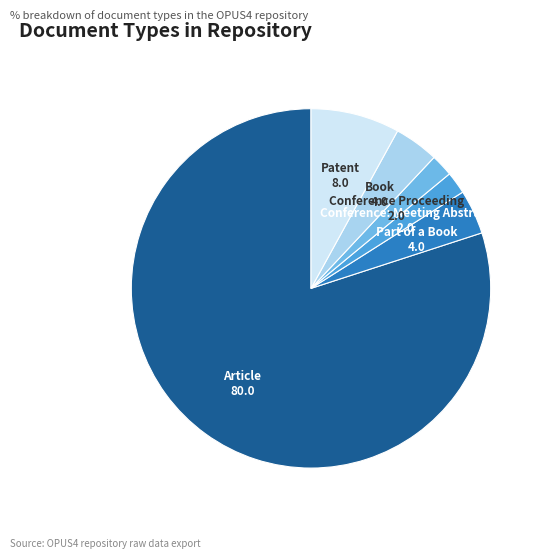

Which has a higher value, Article or Conference: Meeting Abstract?

Article